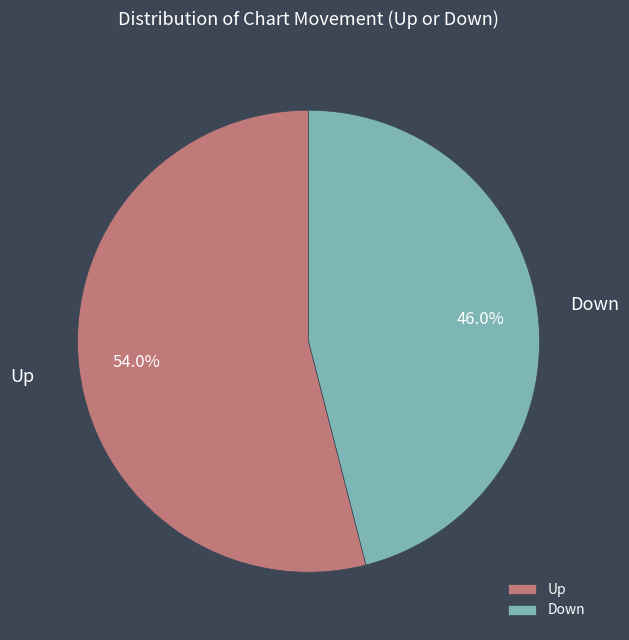

Which category accounts for the majority?

Up